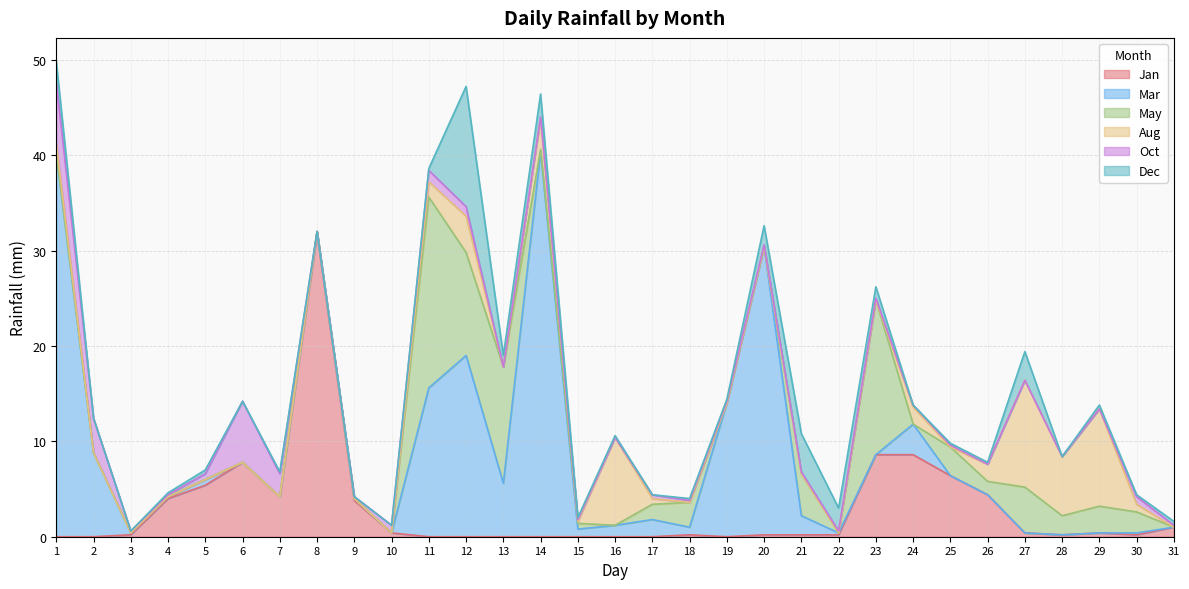

What is the total value across all series at 15?

2.0